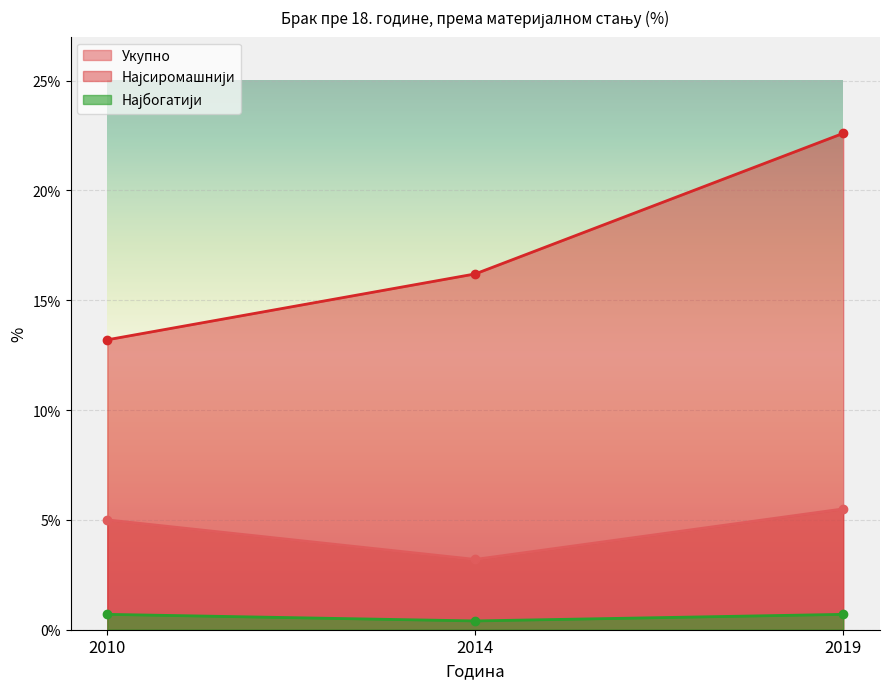

Which category has the lowest value across all series?

2014